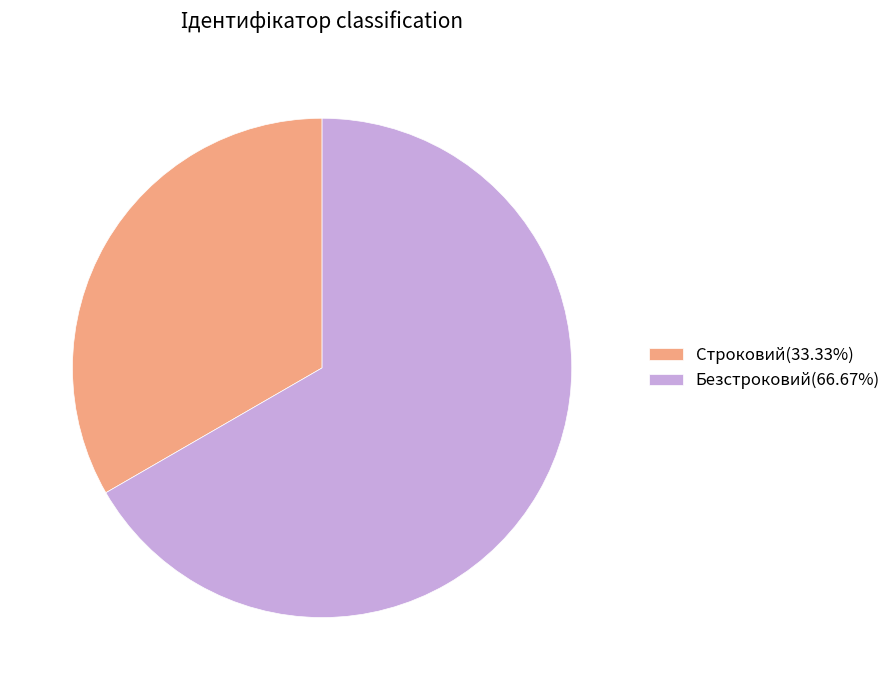

The Безстроковий slice represents 67% of the pie. True or false?

True